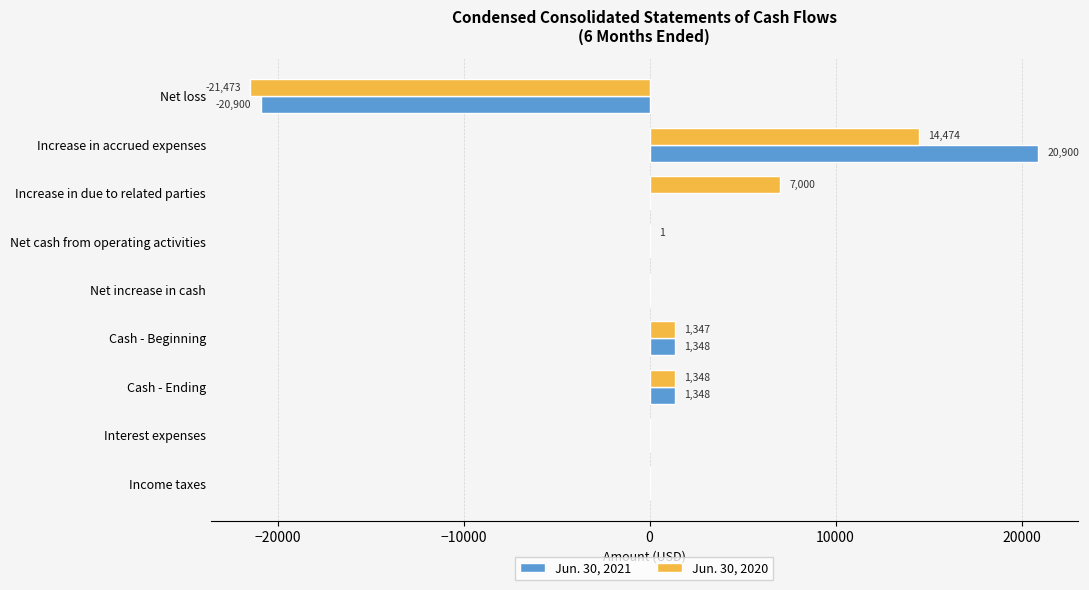

True or false: Jun. 30, 2021 has a value of -19049 at Income taxes.

False